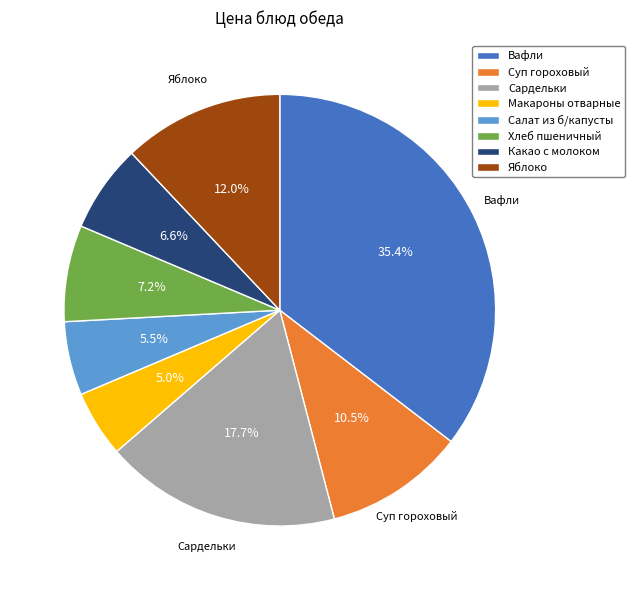

Combined, what portion of the pie is Макароны отварные and Сардельки?

22.7%